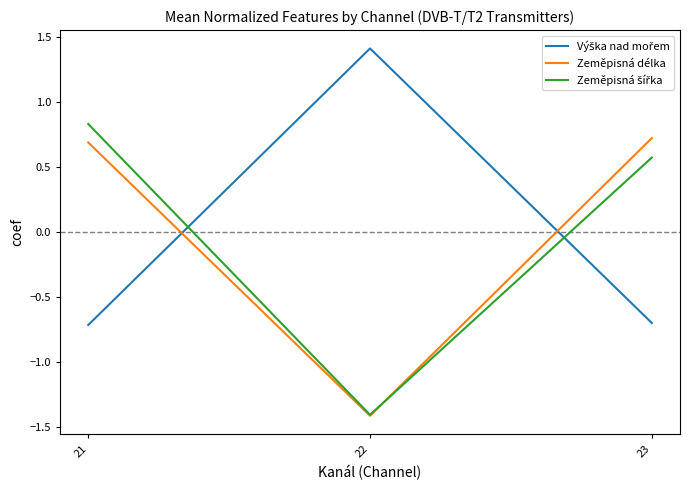

The value of Zeměpisná délka at 22 is -1.4. True or false?

True